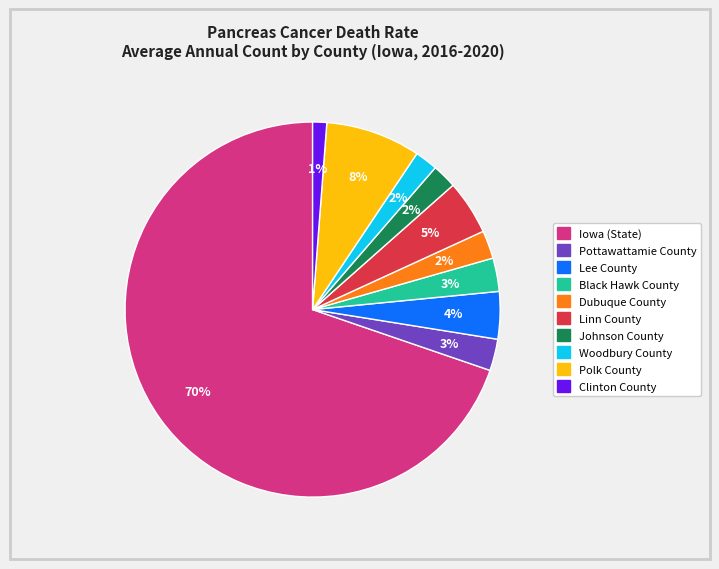

To the nearest percent, what portion does Lee County represent?

4%